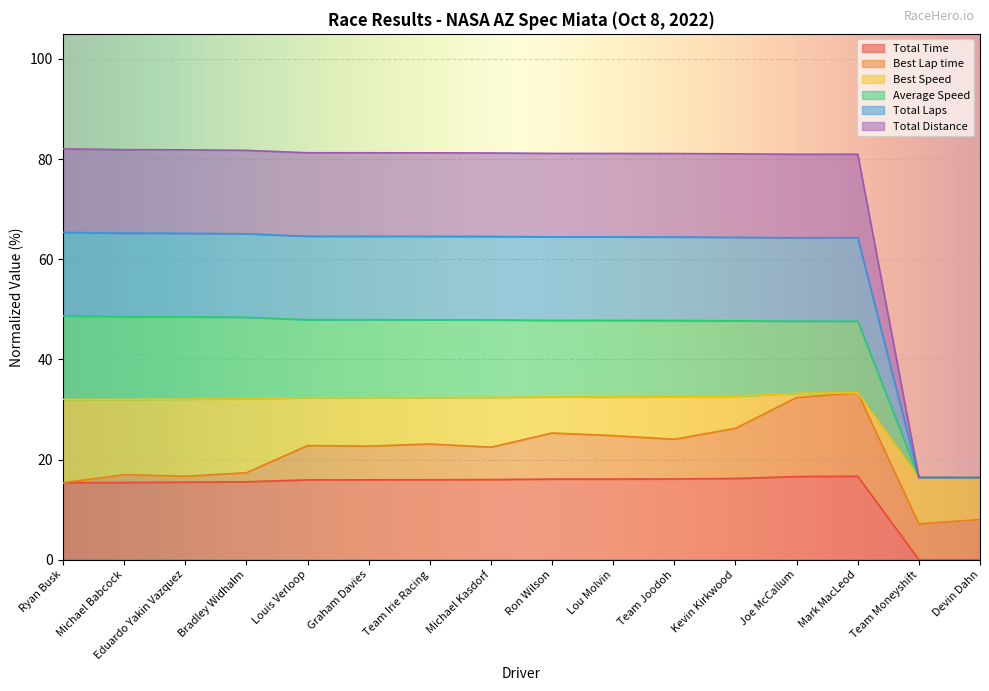

What is the approximate value of Total Time at Louis Verloop?

15.9